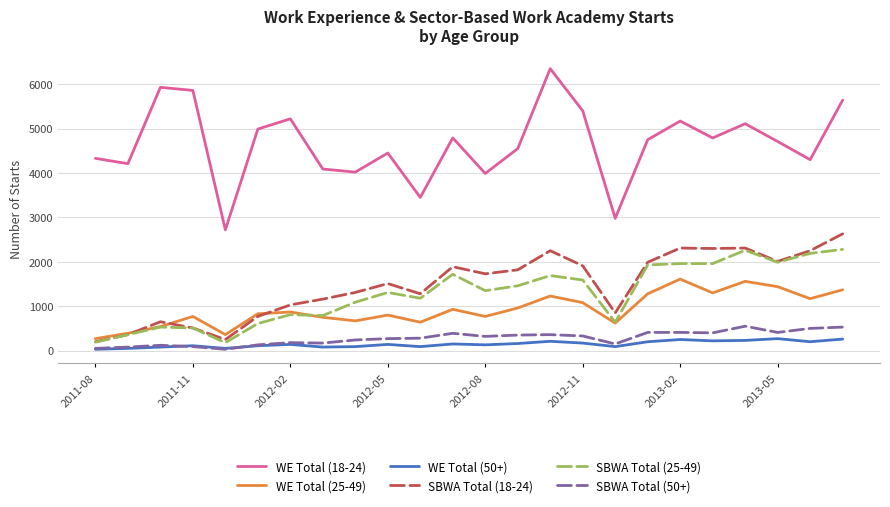

True or false: WE Total (25-49) and WE Total (50+) cross at least once.

False